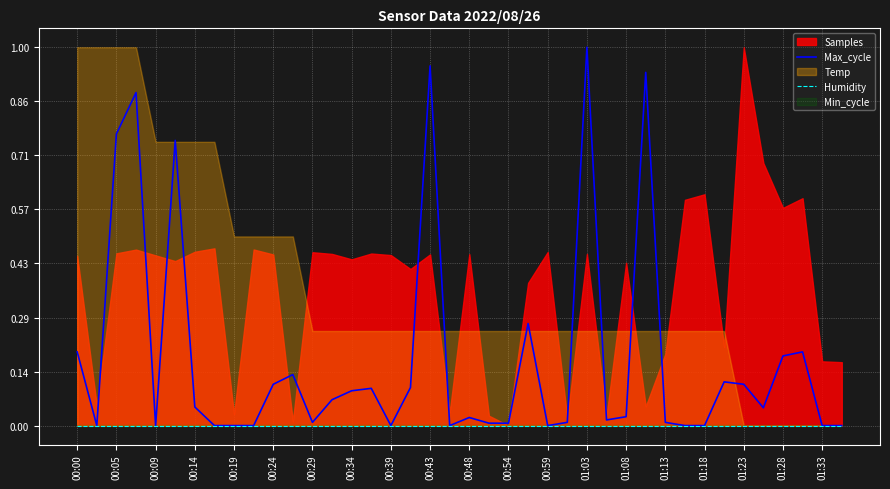

True or false: Humidity has a value of 0.0 at 00:34.

True